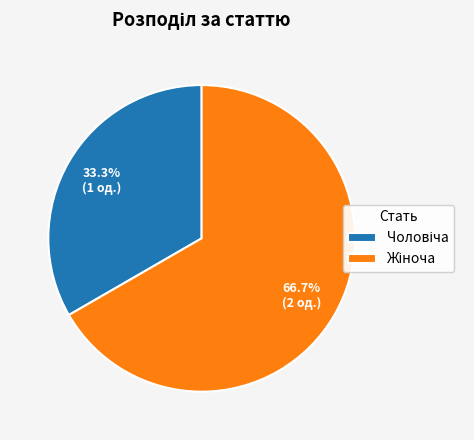

Is there any slice that represents more than half of the pie?

Yes